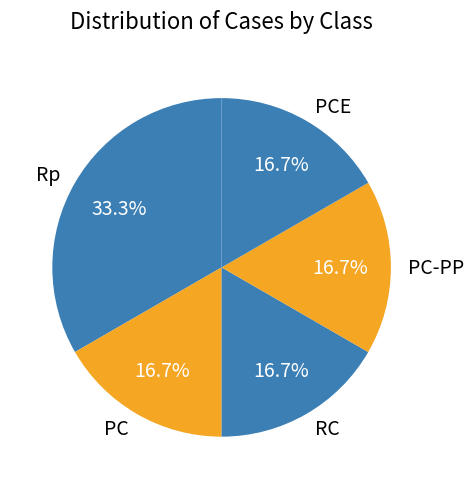

Which slice is the largest?

Rp